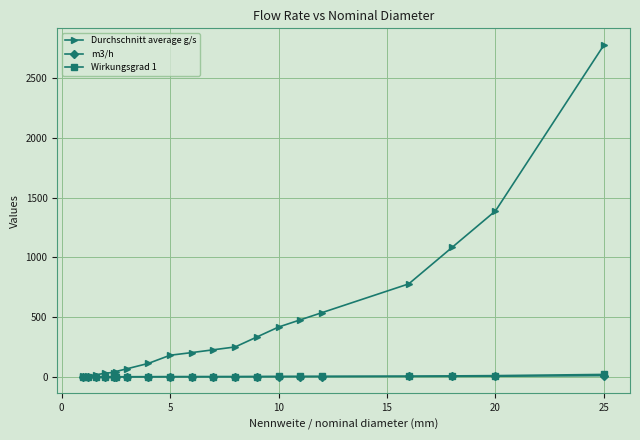

True or false: m3/h and Wirkungsgrad 1 intersect in this chart.

False